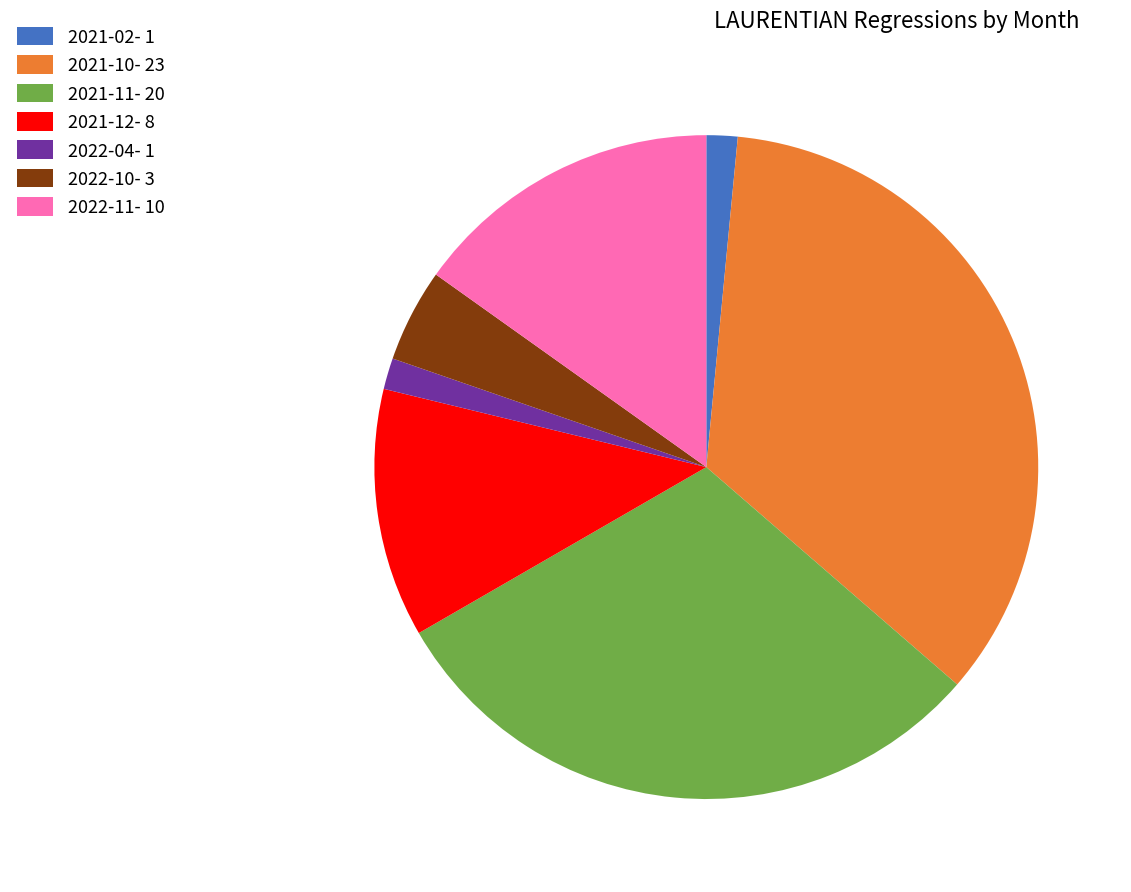

True or false: 2021-10- 23 accounts for 49% of the total.

False